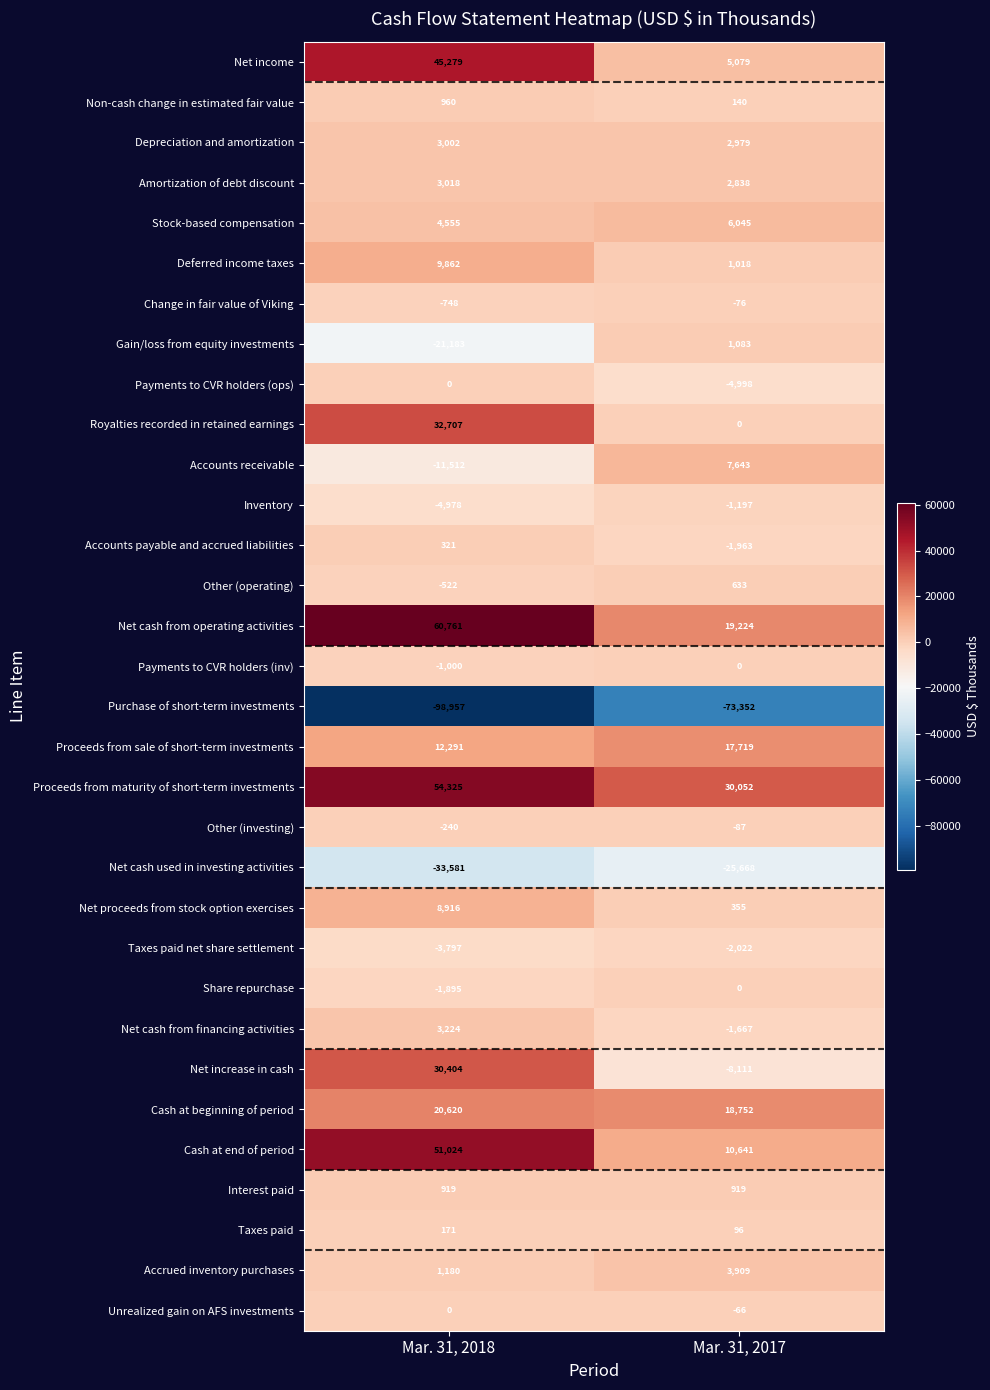

Which series changed the most between Mar. 31, 2018 and Mar. 31, 2017?

Net cash from operating activities